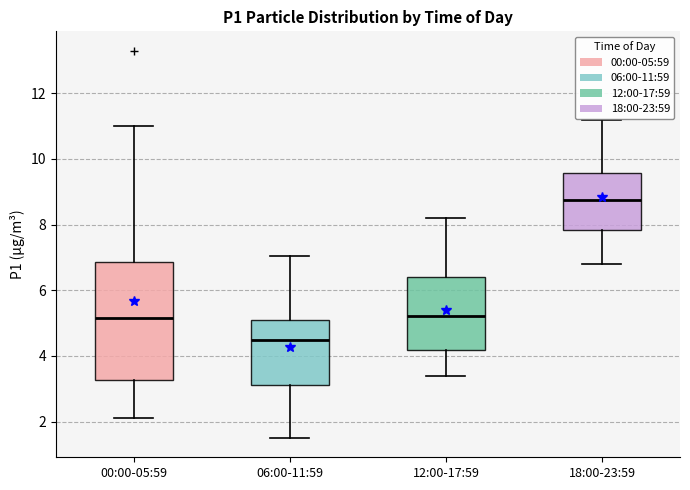

Where does the upper whisker of the box for 00:00-05:59 end on the y-axis? The values are not printed on the chart, so give them approximately, as read against the axis.

11.0